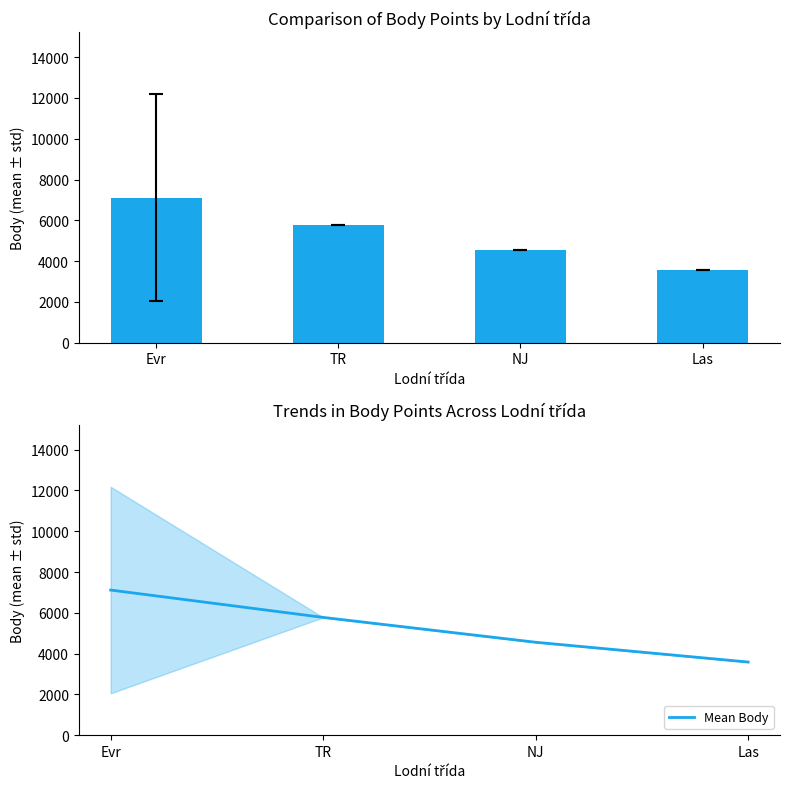

What is the sum of the Mean Body values at Evr and NJ?

11673